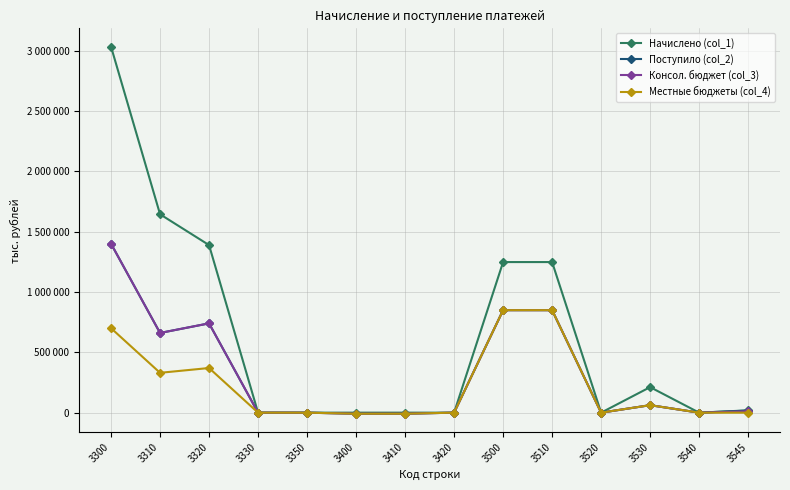

At how many categories does at least one series exceed 2088646?

1